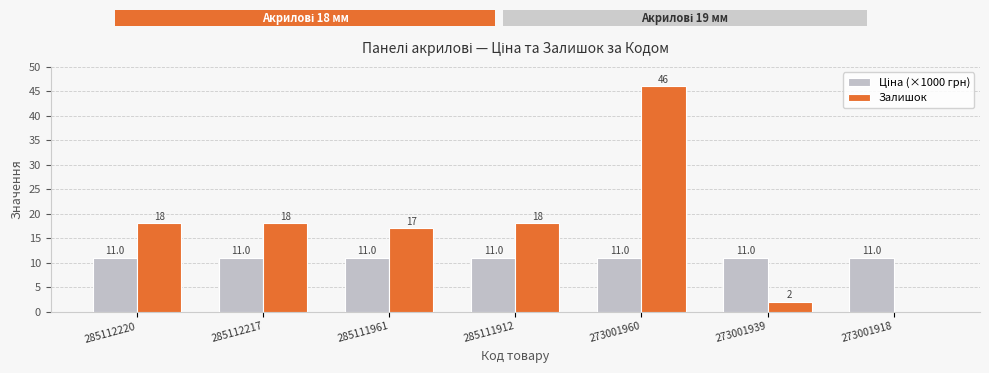

How many data points does each series have?

7